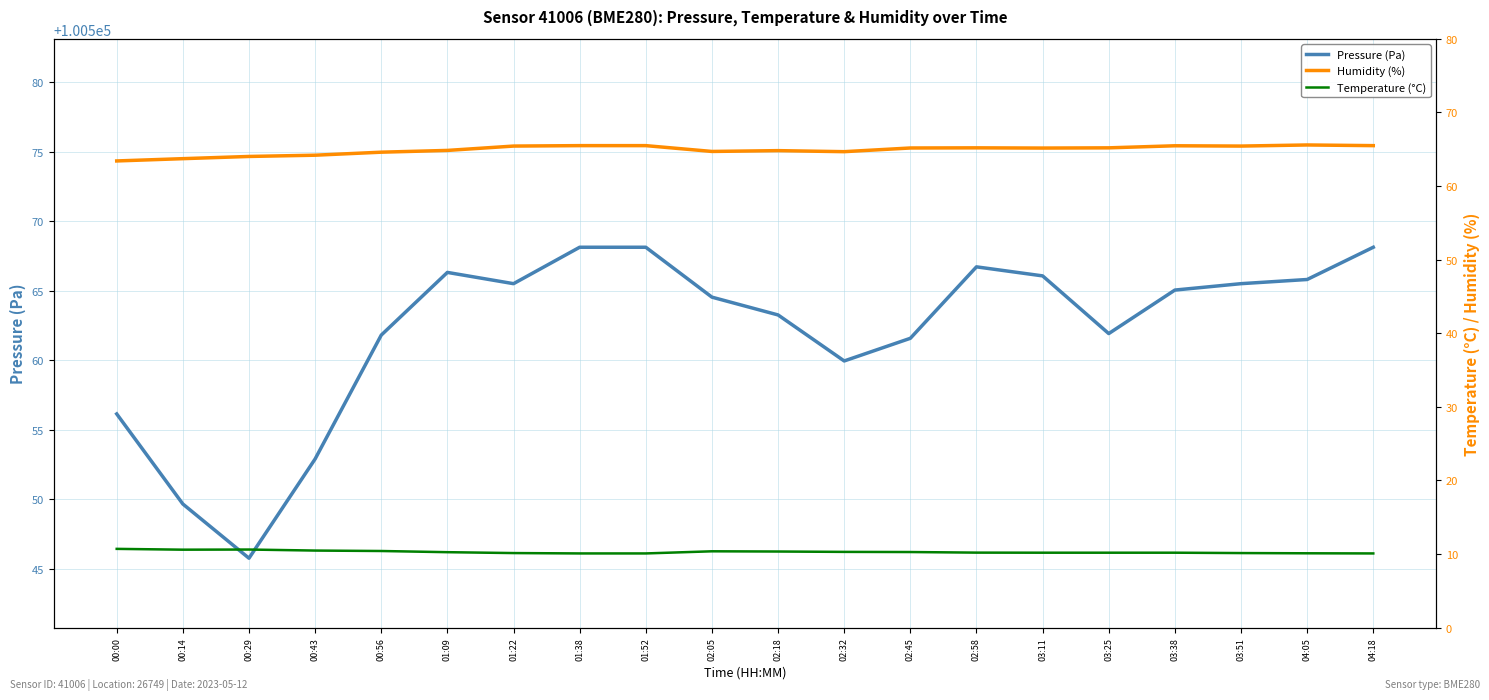

Is the value of Temperature (°C) at 02:32 greater than the value of Humidity (%) at 01:09?

No